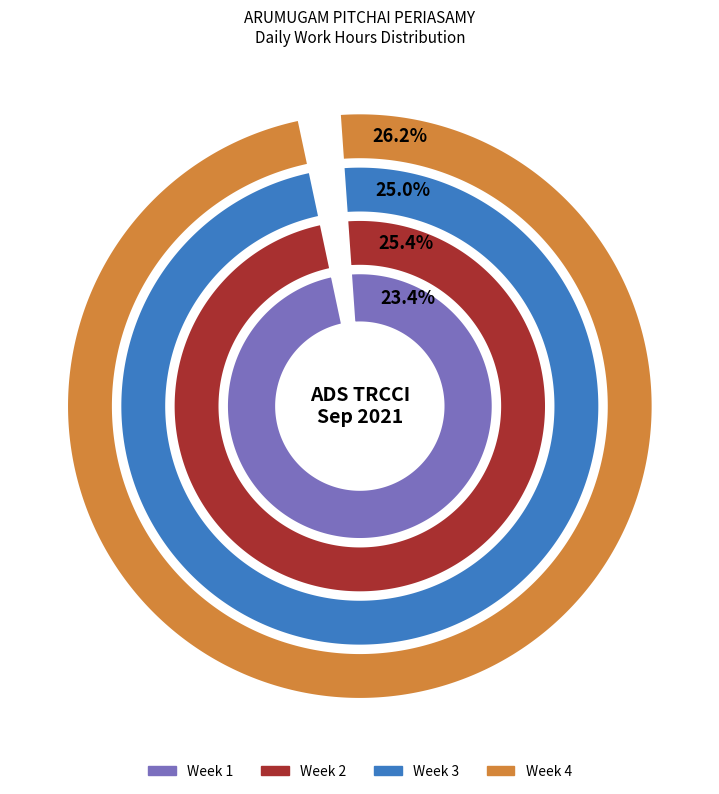

Is it true that Sat is 28% of the pie?

False